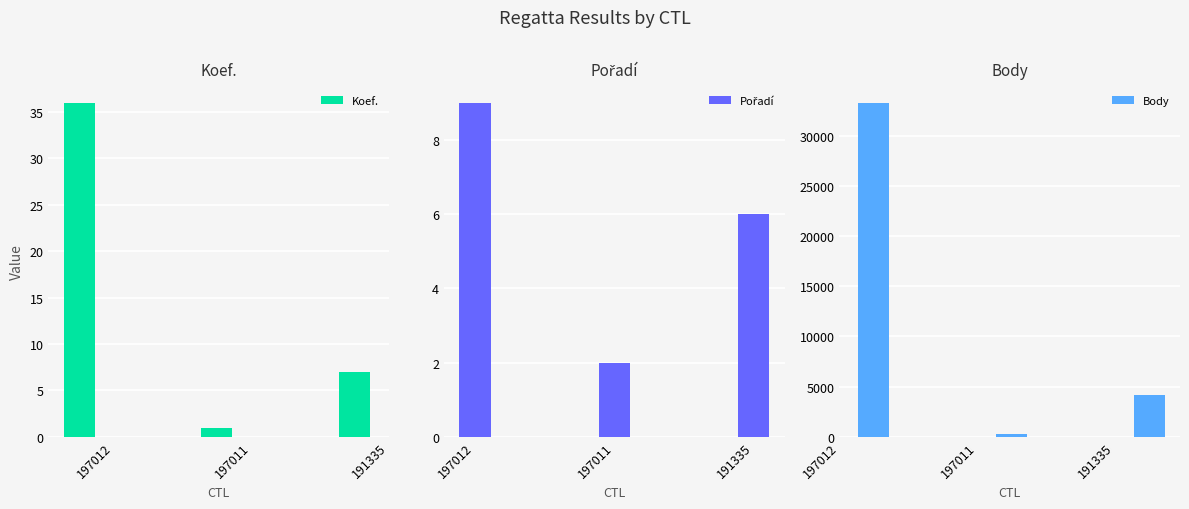

Is the value of Pořadí at 197012 greater than the value of Koef. at 197011?

Yes